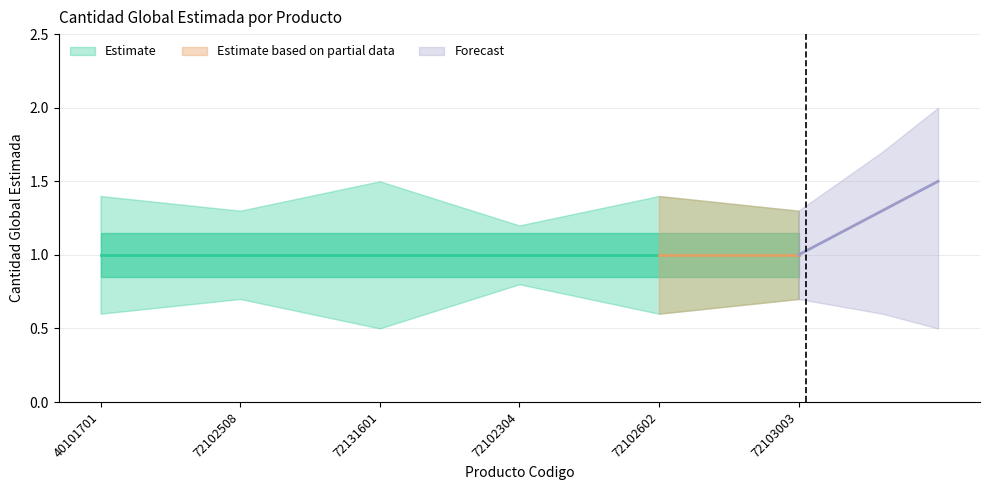

How many interior local valleys does the lower_bound series have?

2